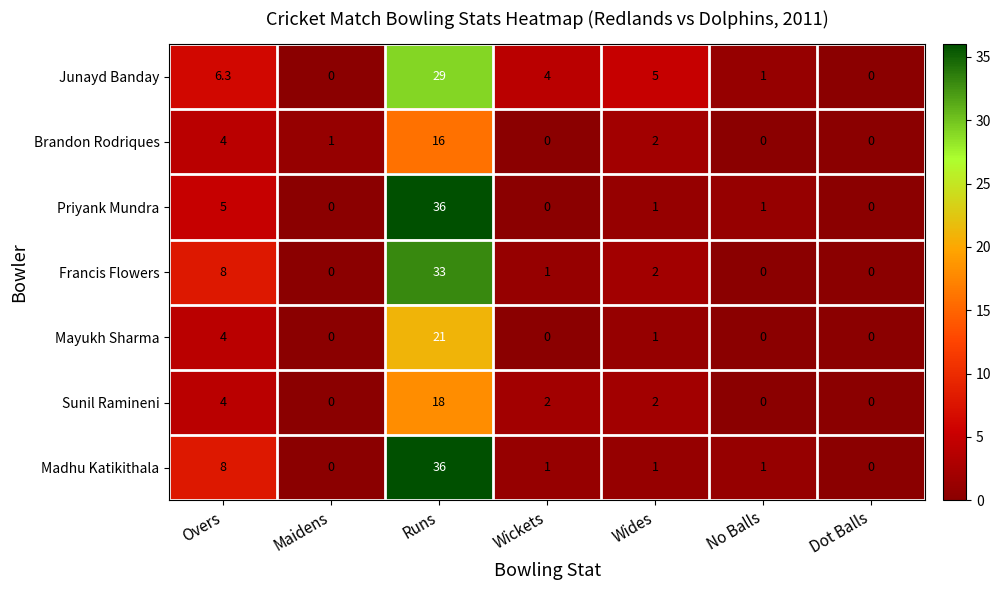

At which label does Francis Flowers first exceed 1?

Overs